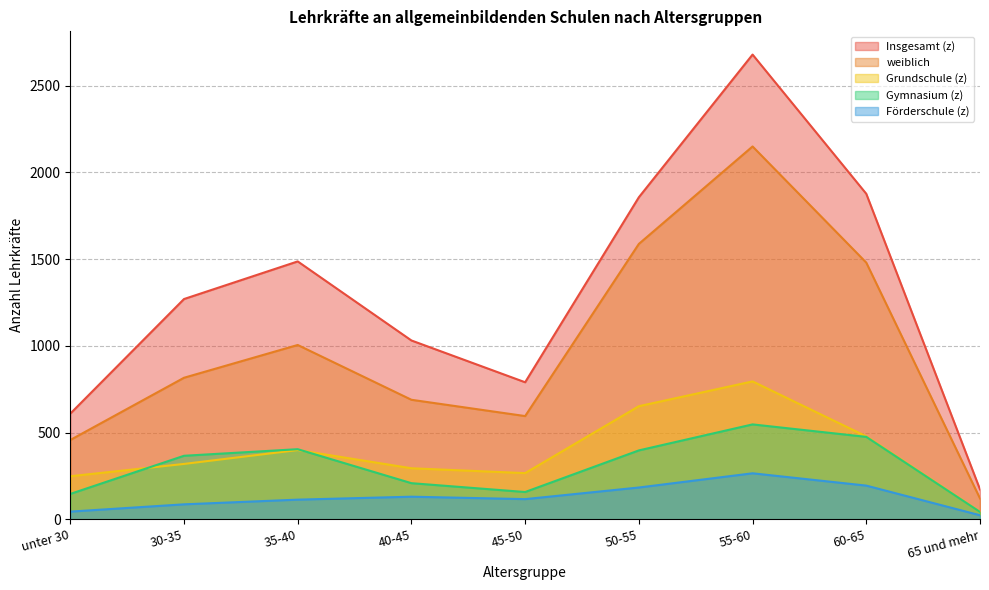

What is the sum of the Grundschule (z) values at unter 30 and 35-40?

647